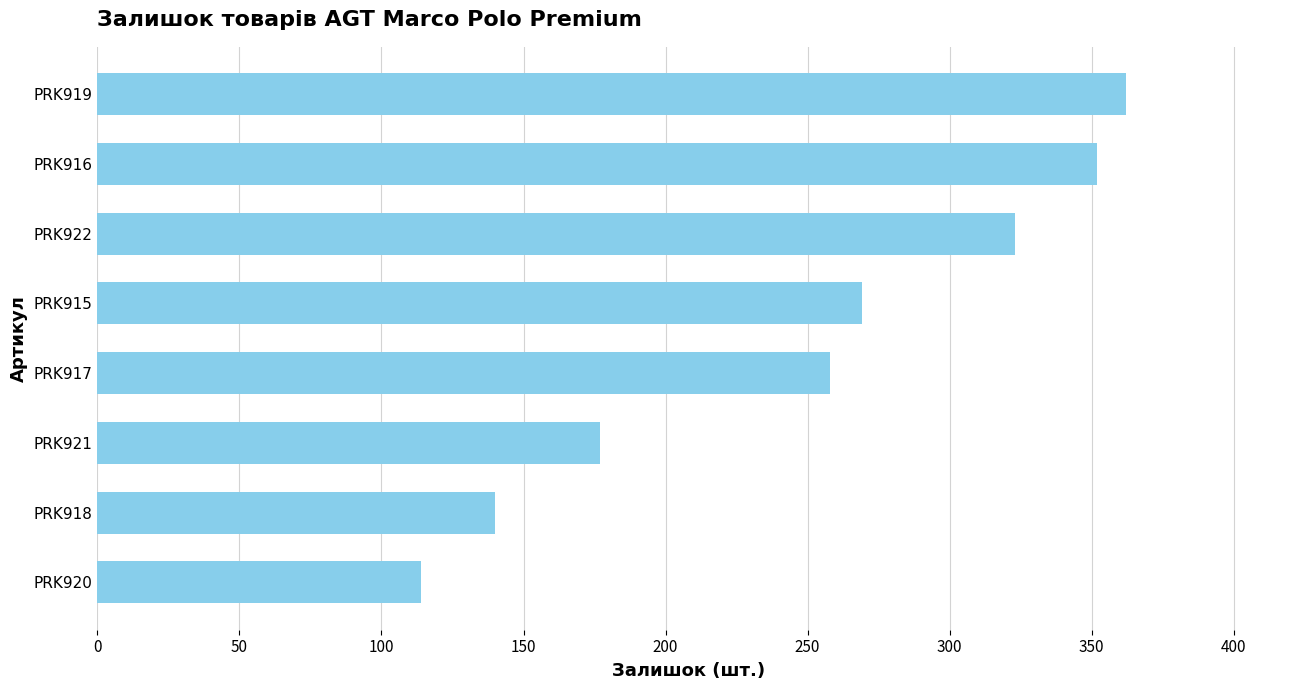

What is the change in value from PRK918 to PRK921?

+37